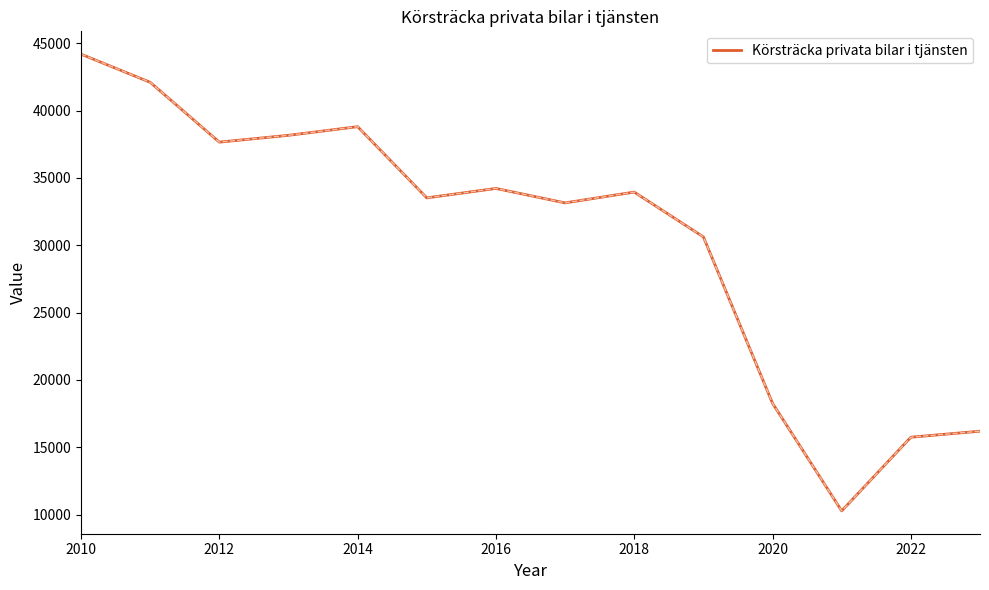

What is the minimum value shown in the chart?

10275